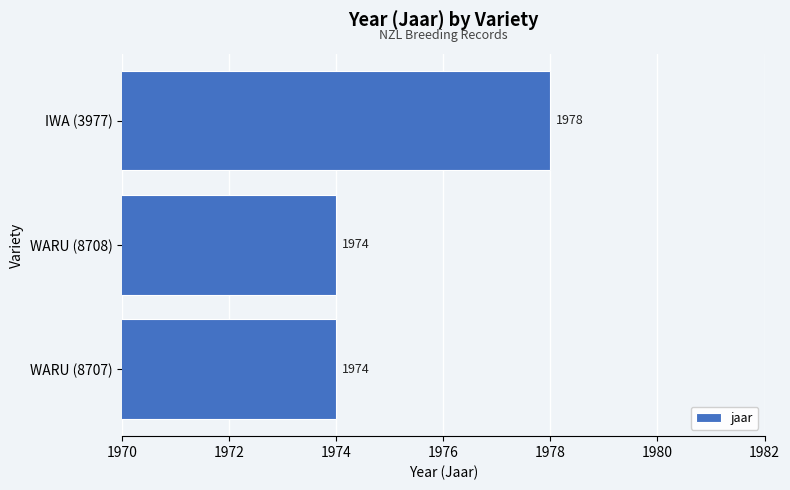

The chart shows a value of 1360 at WARU (8707). True or false?

False